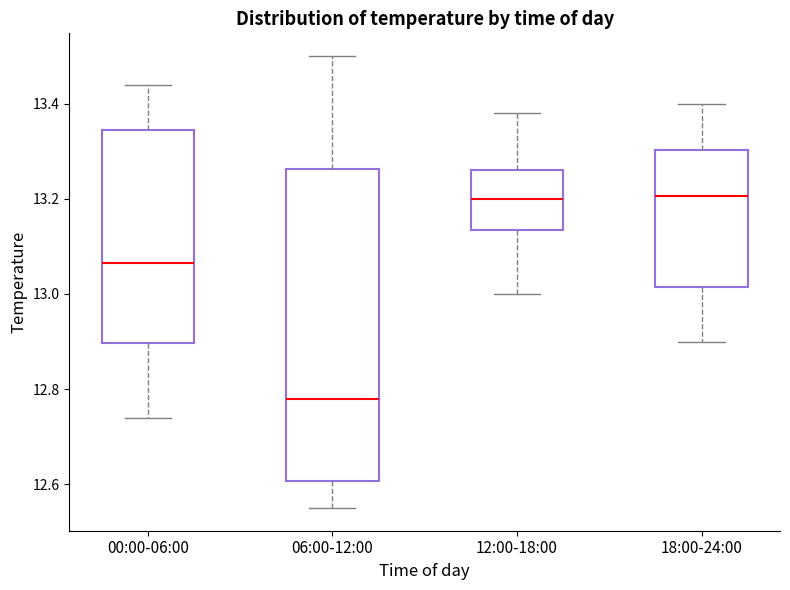

Which box is the tallest, from its lower edge to its upper edge?

06:00-12:00